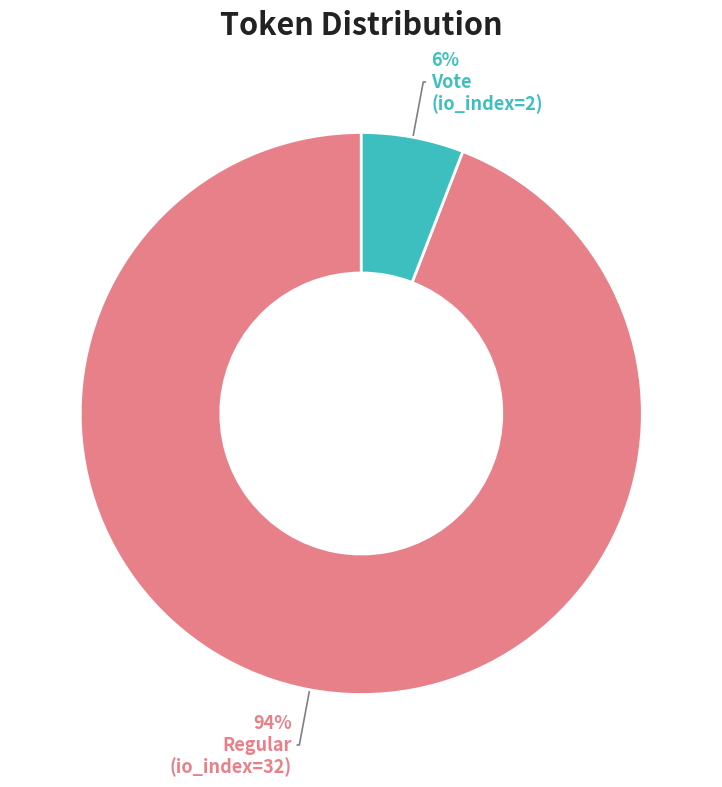

Is there a majority slice in this chart?

Yes